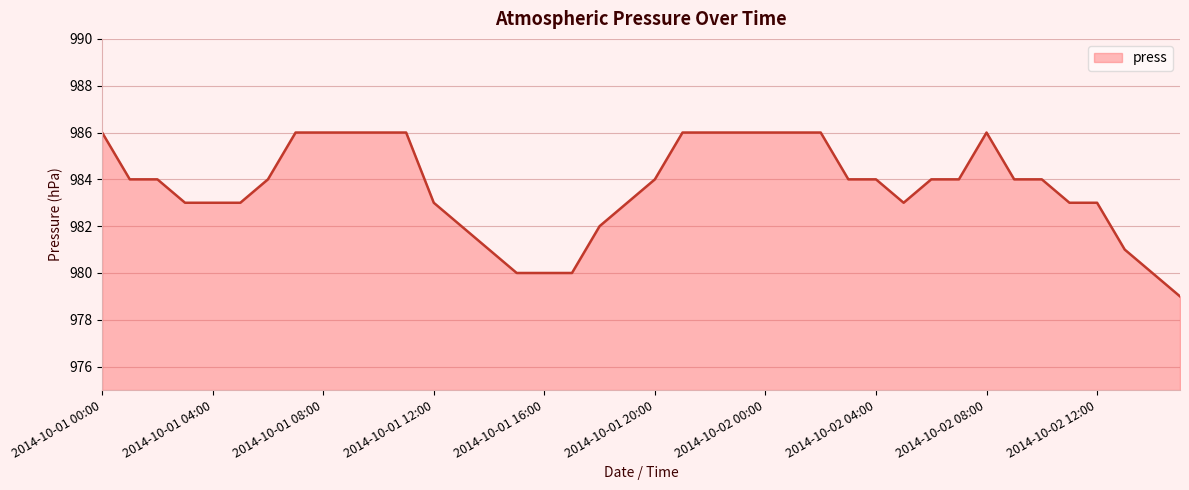

What is the minimum value shown in the chart?

979